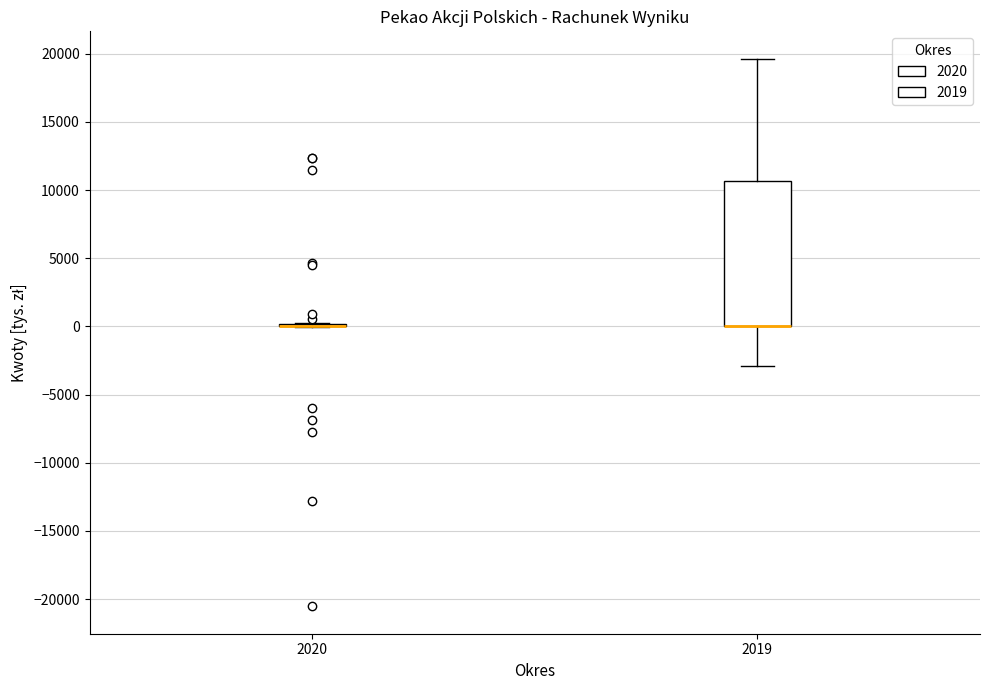

Where is the upper edge of the box at x = 2019 on the y-axis? The values are not printed on the chart, so give them approximately, as read against the axis.

10500